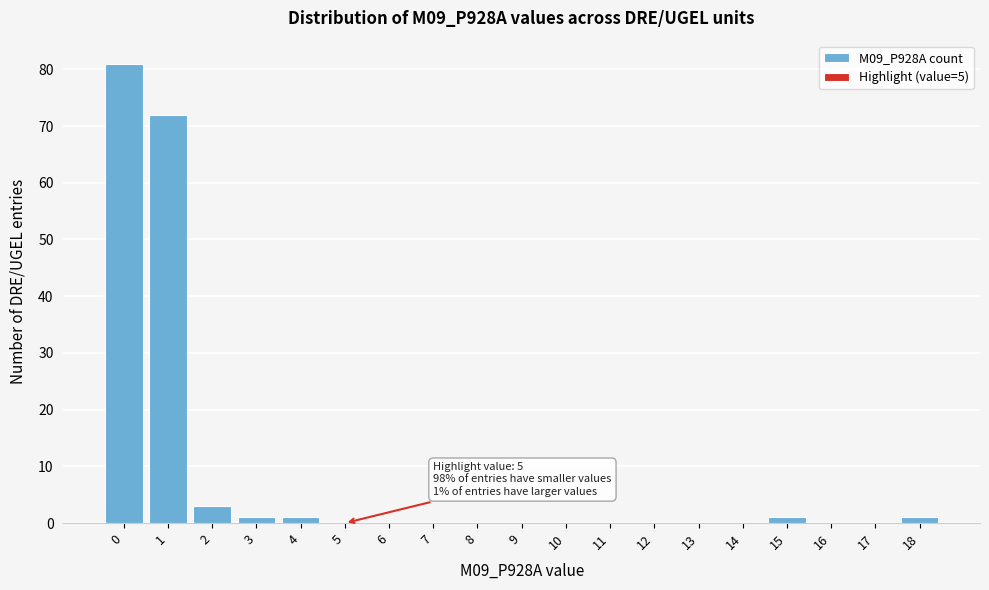

What is the change in value from 2 to 16?

-3